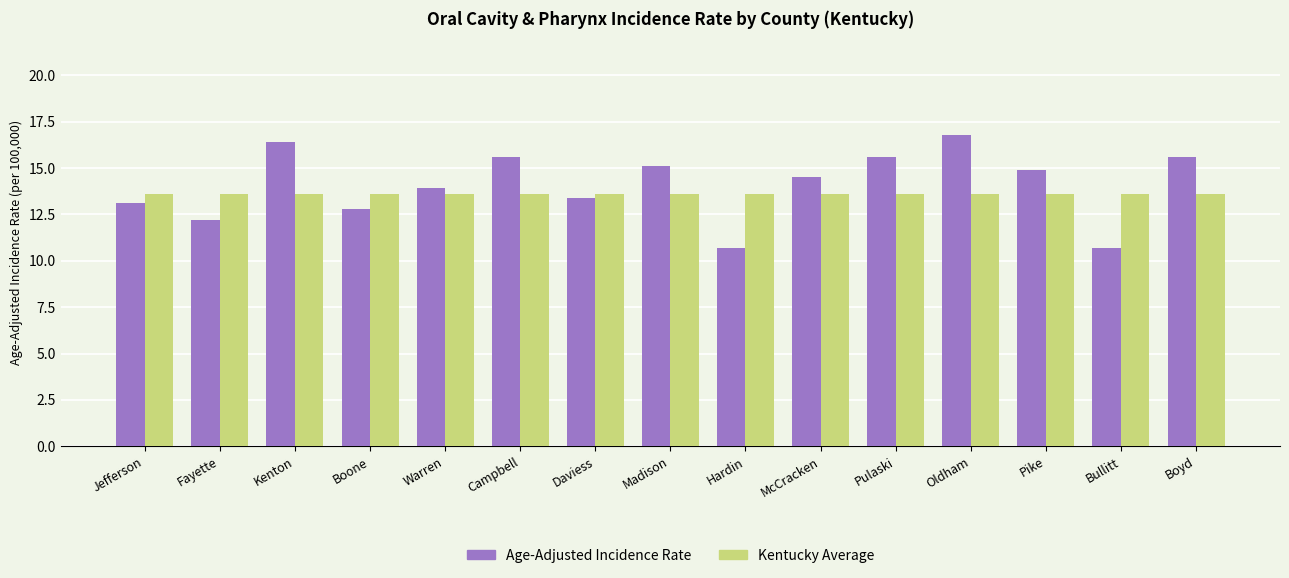

Reading right to left, extract all data points from this chart.

Age-Adjusted Incidence Rate: 15.6	10.7	14.9	16.8	15.6	14.5	10.7	15.1	13.4	15.6	13.9	12.8	16.4	12.2	13.1
Kentucky Average: 13.6	13.6	13.6	13.6	13.6	13.6	13.6	13.6	13.6	13.6	13.6	13.6	13.6	13.6	13.6